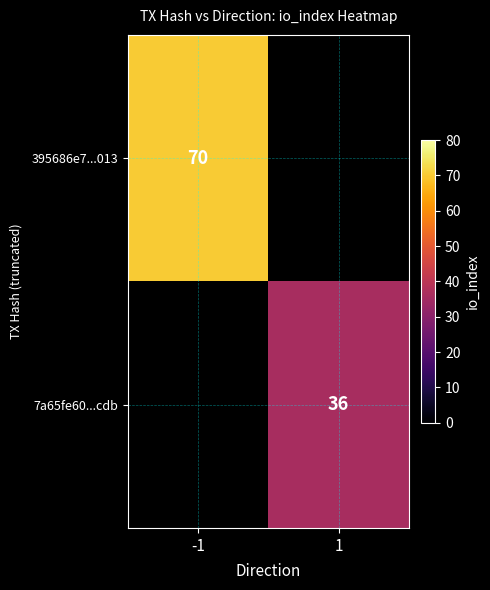

The 395686e7...013 series shows 107 at -1. True or false?

False